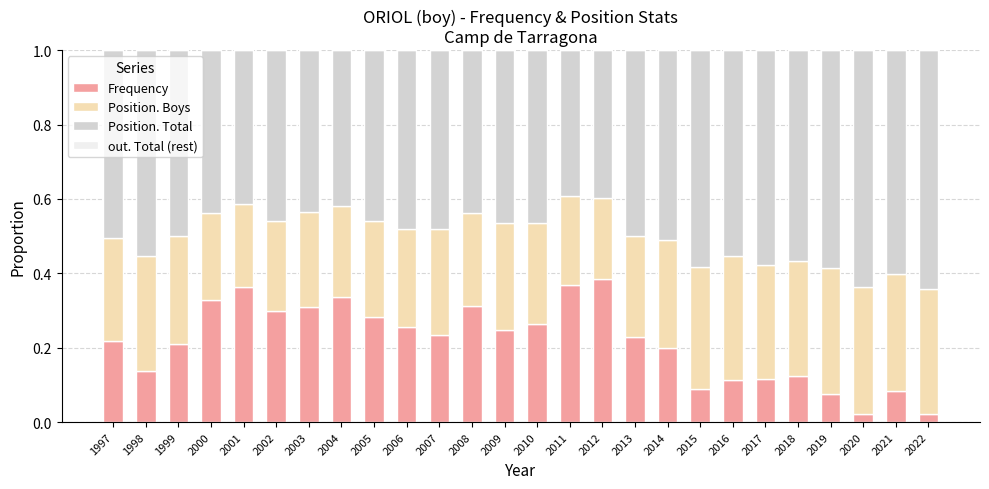

What is the total value across all series at 2016?

1.0